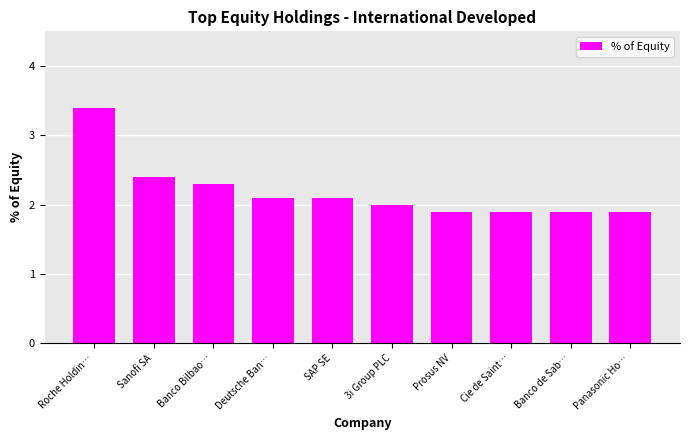

True or false: the data shows 2.1 at Deutsche Ban….

True